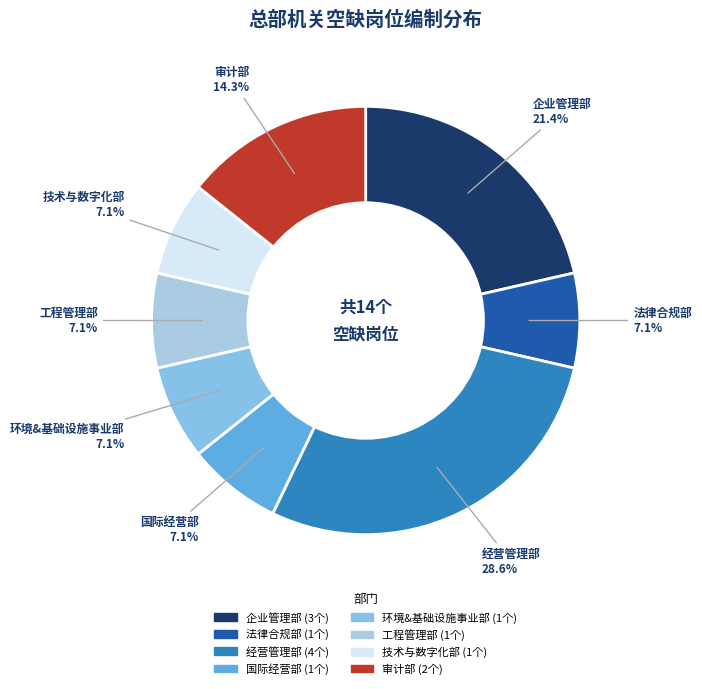

What percentage is the 法律合规部 slice, to the nearest percent?

7%